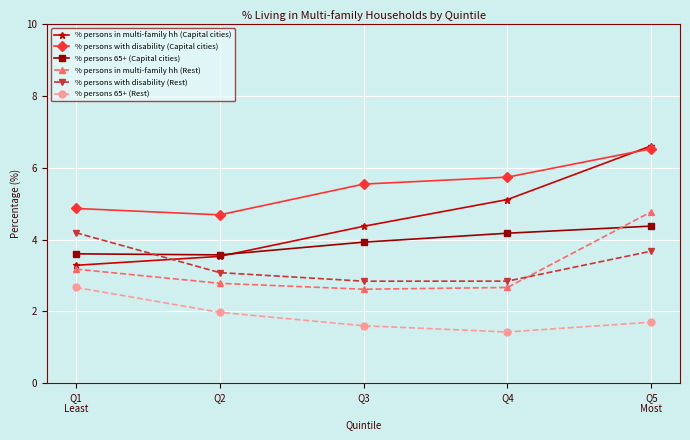

True or false: % persons 65+ (Rest) and % persons with disability (Rest) cross at least once.

False